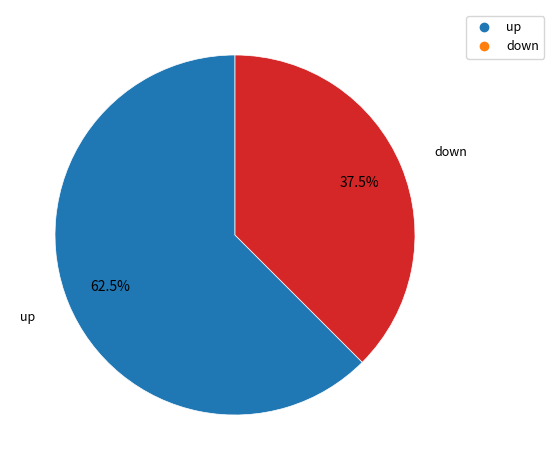

Rank the categories by value from highest to lowest.

up, down